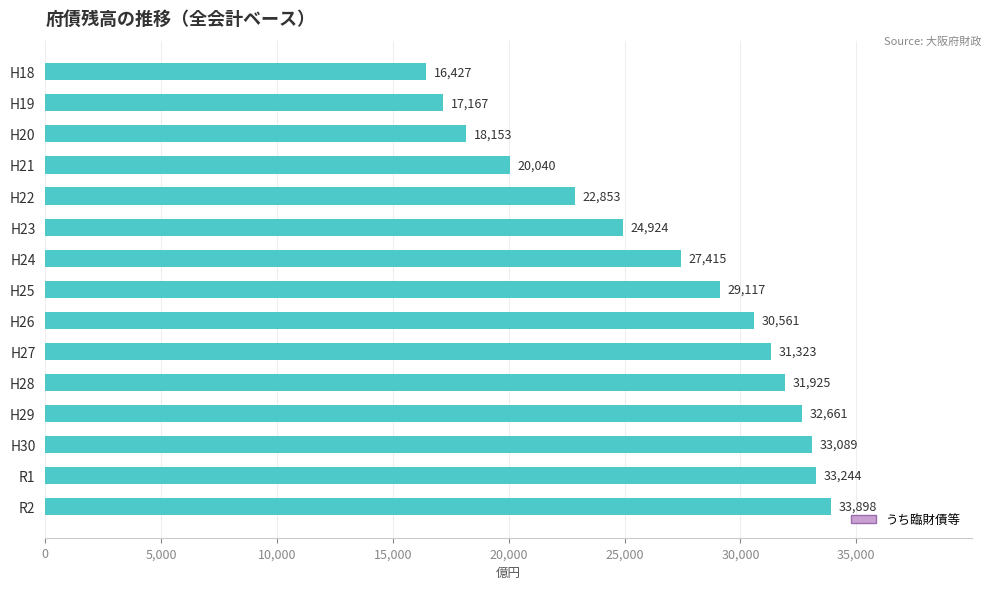

How many data points does each series have?

15